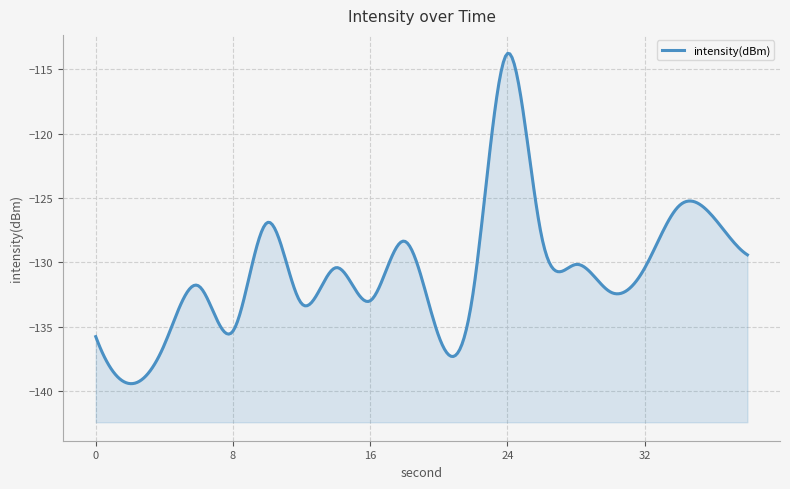

How many values are below -130?

13